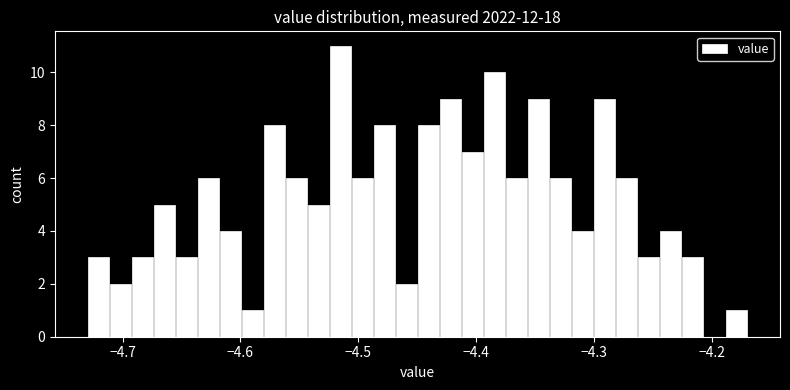

Read against the x-axis, roughly where is the centre of the tallest bar?

-4.52